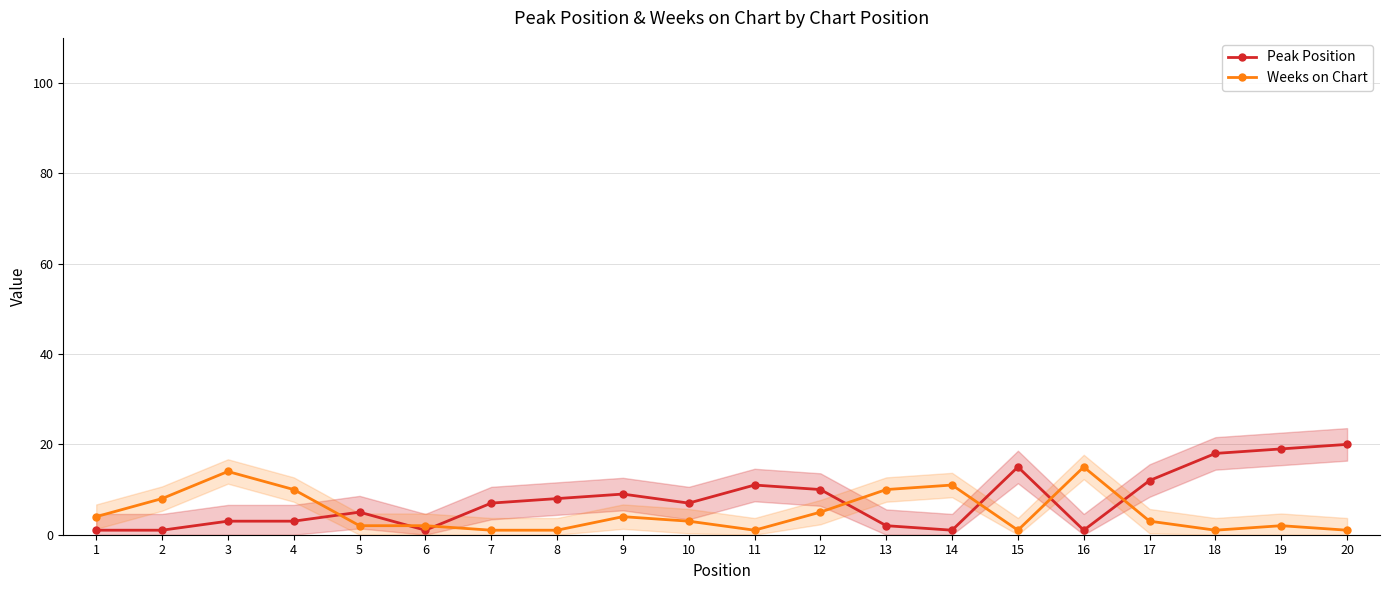

At which category does Peak Position reach its first local peak?

5